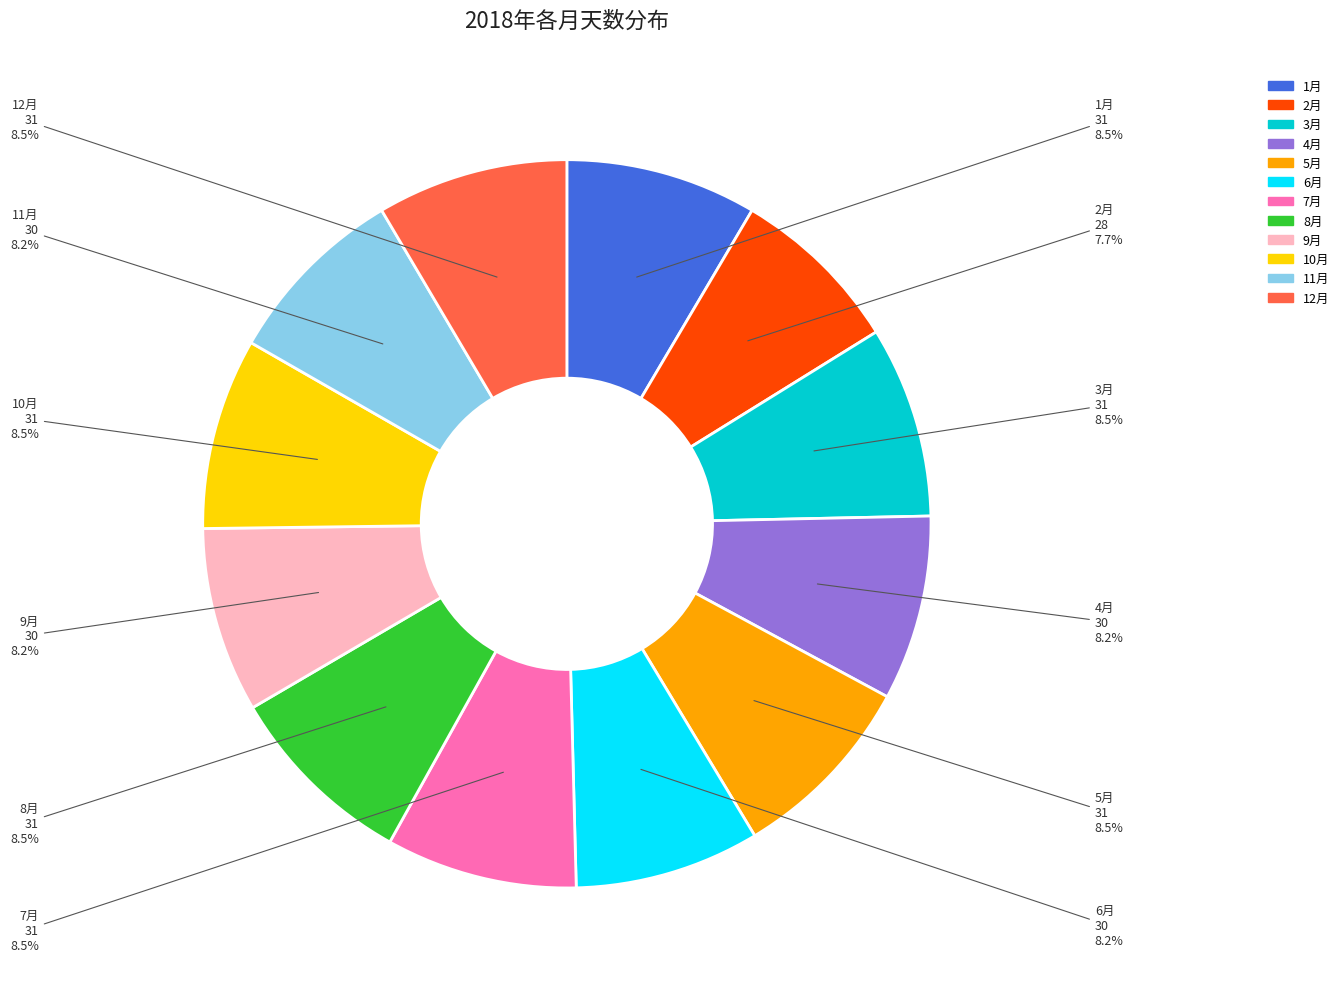

What percentage is the 2月 slice, to the nearest percent?

8%